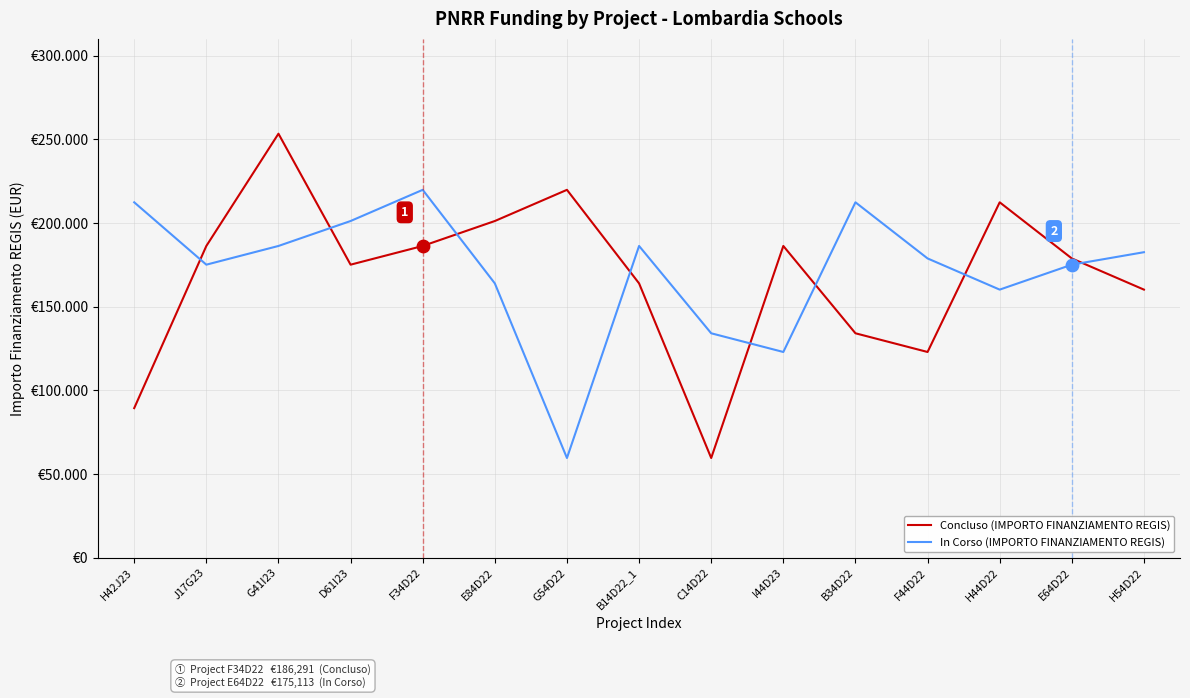

What are all the series names shown in the legend?

Concluso (IMPORTO FINANZIAMENTO REGIS), In Corso (IMPORTO FINANZIAMENTO REGIS)